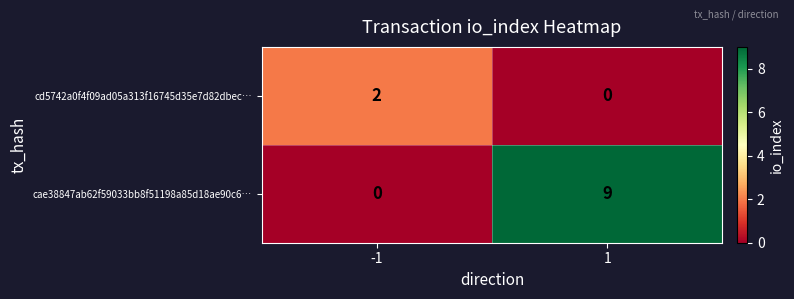

At which category is the sum across all series the highest?

1